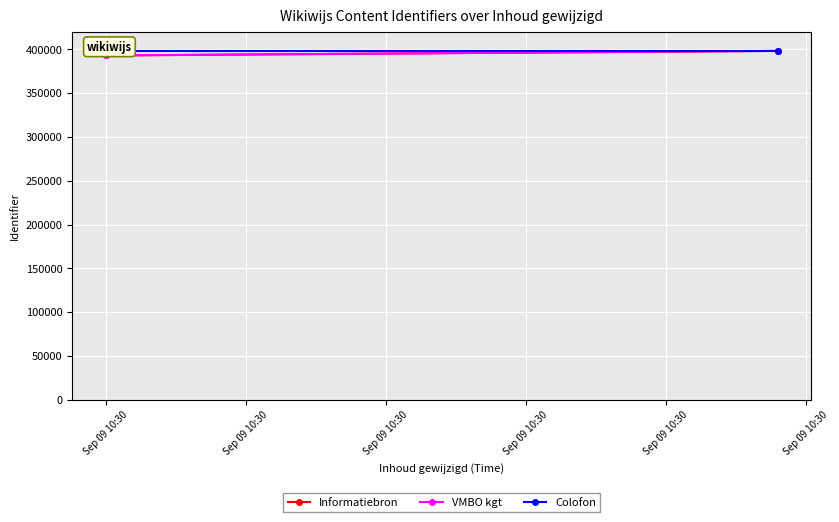

Which has a higher value, Sep 09 10:30 or Sep 09 10:30?

Sep 09 10:30